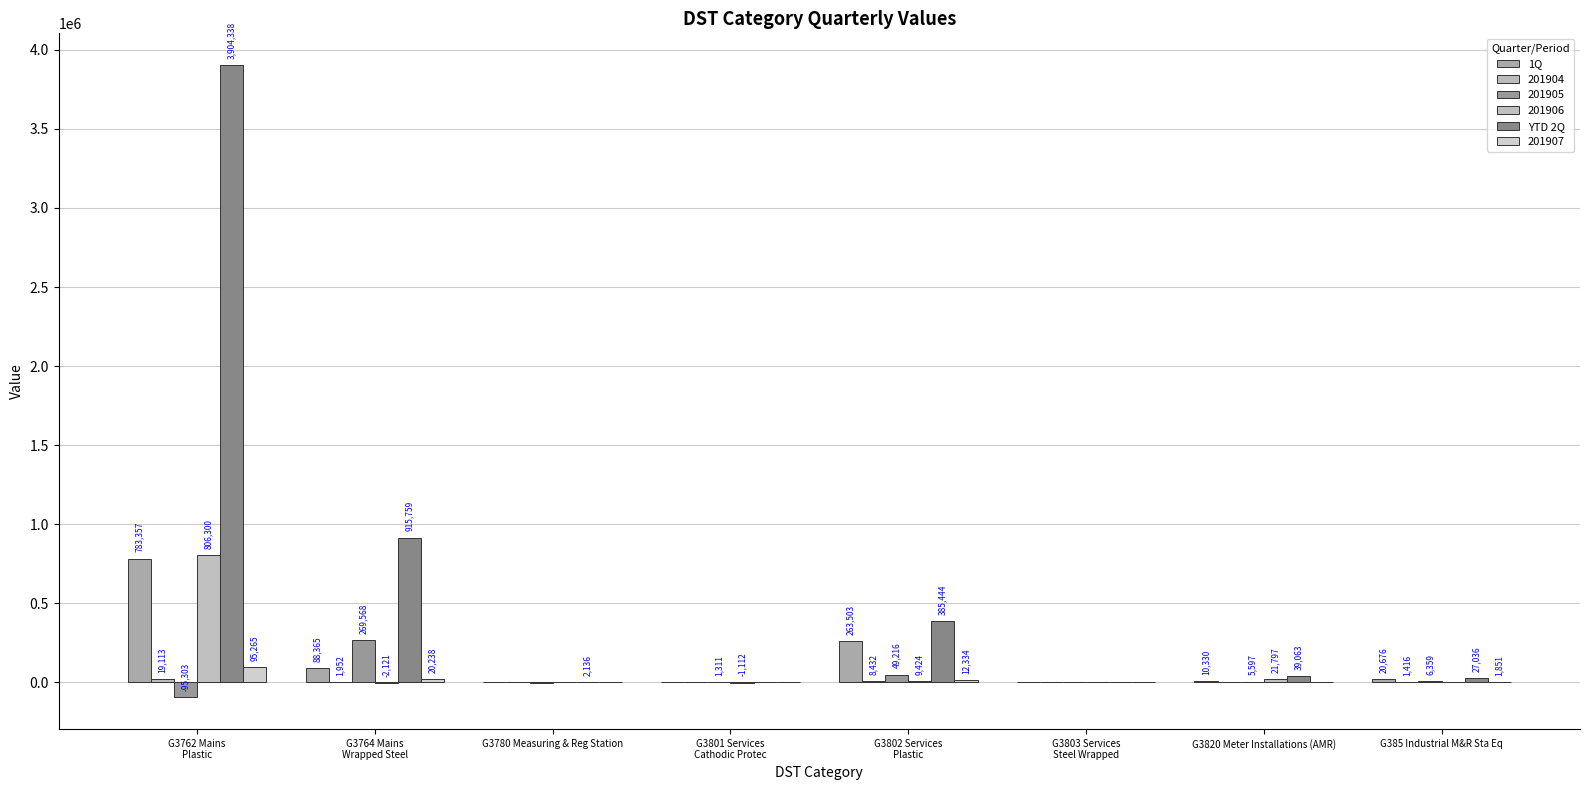

Which category has the lowest value in the 1Q series?

G3780 Measuring & Reg Station